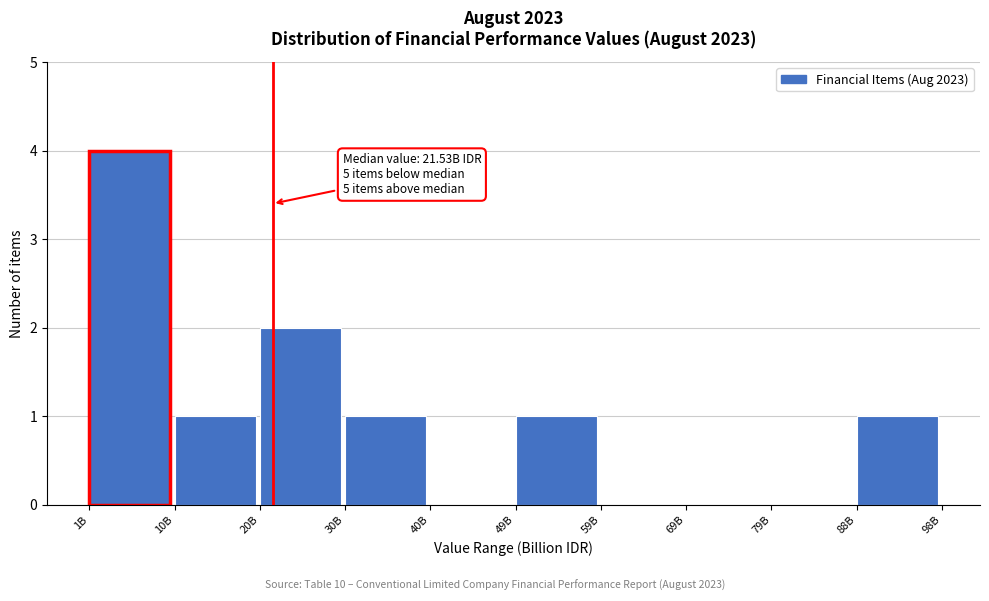

Reading left to right, extract all data points from this chart.

1B=4	10B=1	20B=2	30B=1	40B=0	49B=1	59B=0	69B=0	79B=0	88B=1